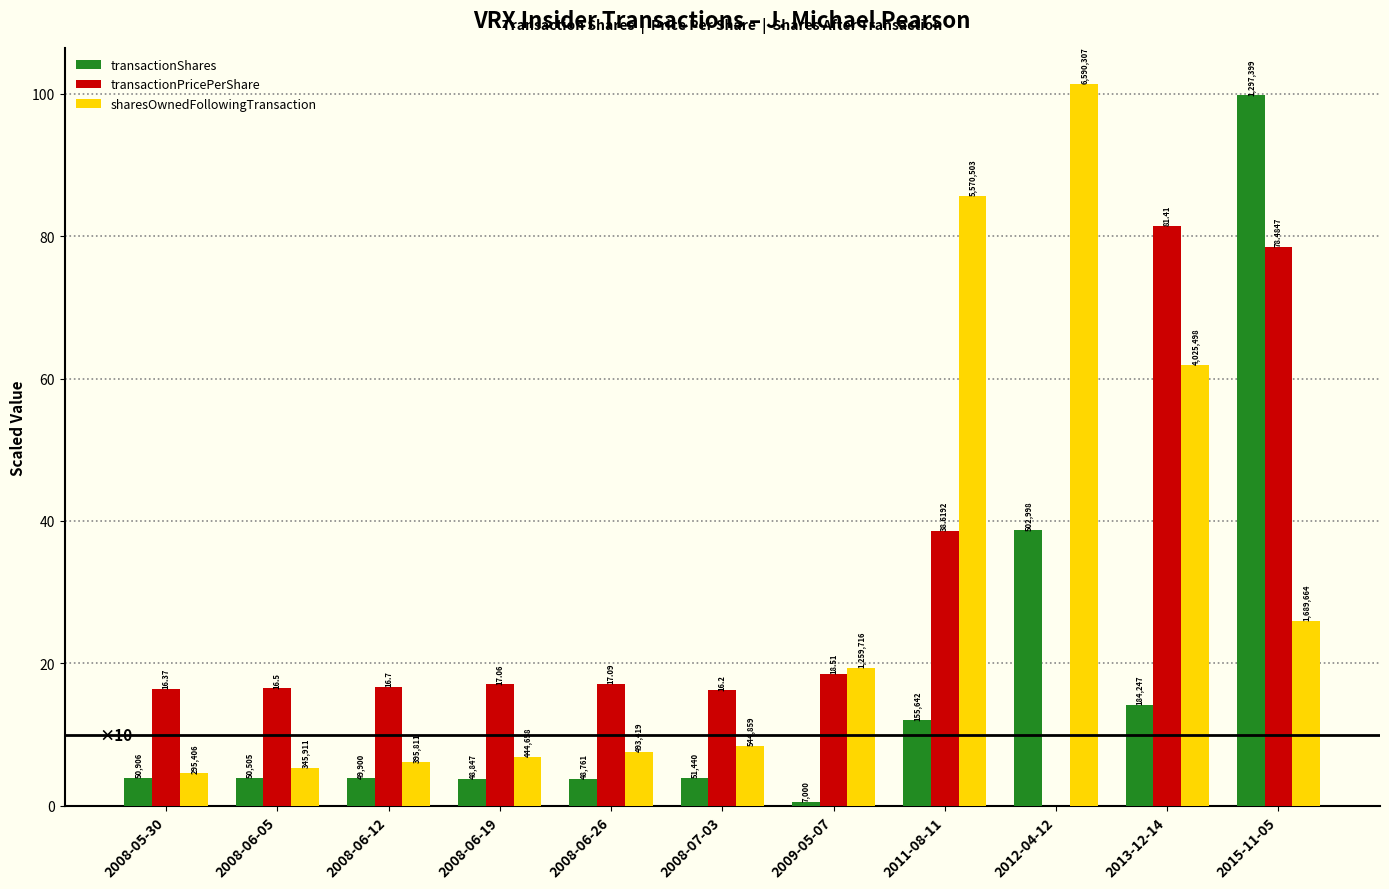

What is the approximate value of transactionShares at 2013-12-14?

14.2